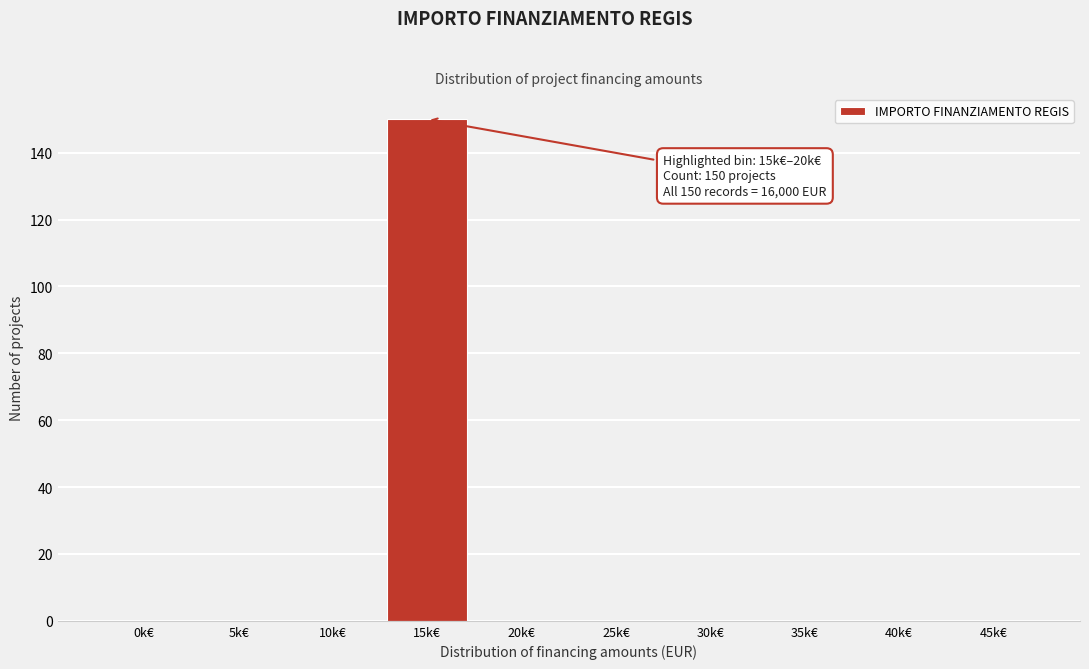

Reading right to left, extract all data points from this chart.

45k€=0	40k€=0	35k€=0	30k€=0	25k€=0	20k€=0	15k€=150	10k€=0	5k€=0	0k€=0